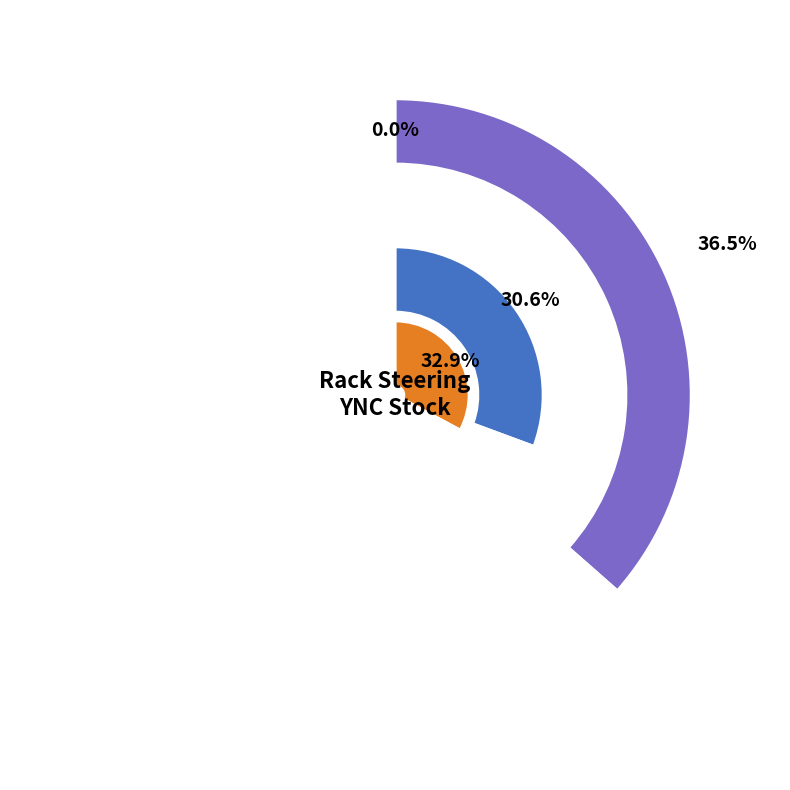

Is there any slice that represents more than half of the pie?

No